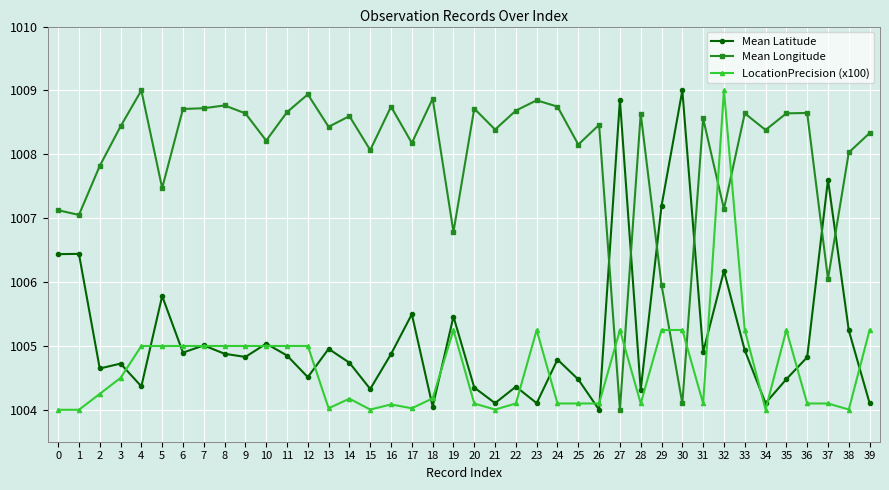

True or false: Mean Latitude has more than 1 interior local peaks.

True